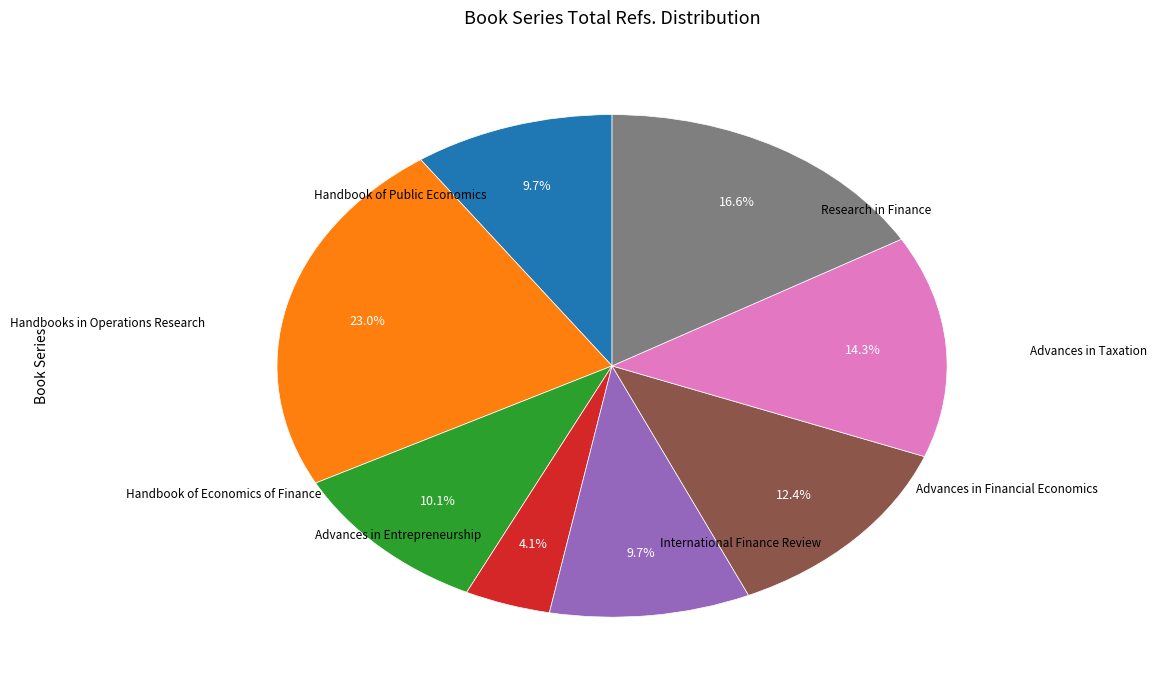

To the nearest percent, what is the combined percentage of International Finance Review and Handbook of Public Economics?

19%